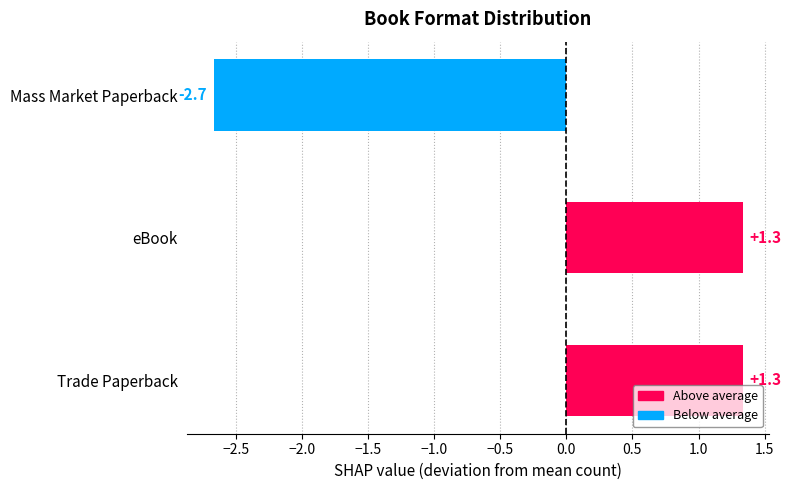

What is the difference between the maximum and minimum values?

4.0